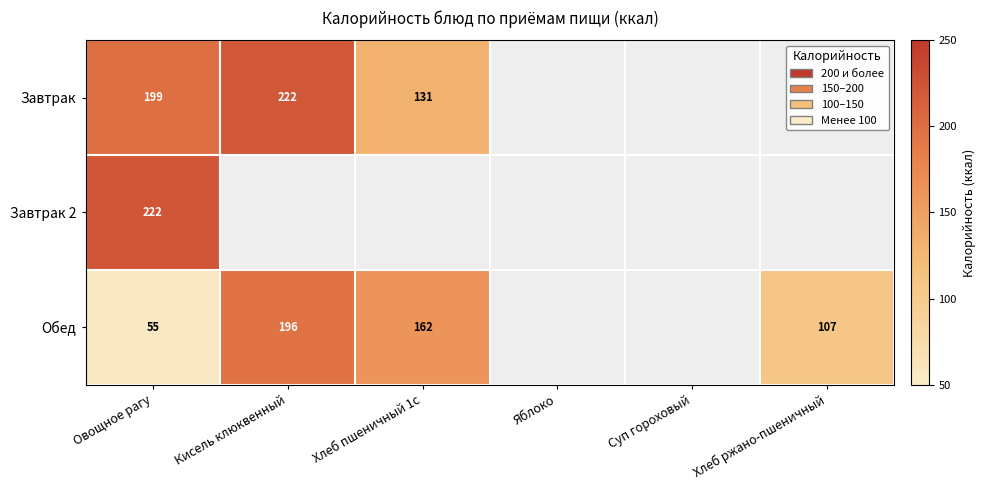

Which has a higher value, Суп гороховый or Кисель клюквенный?

Кисель клюквенный